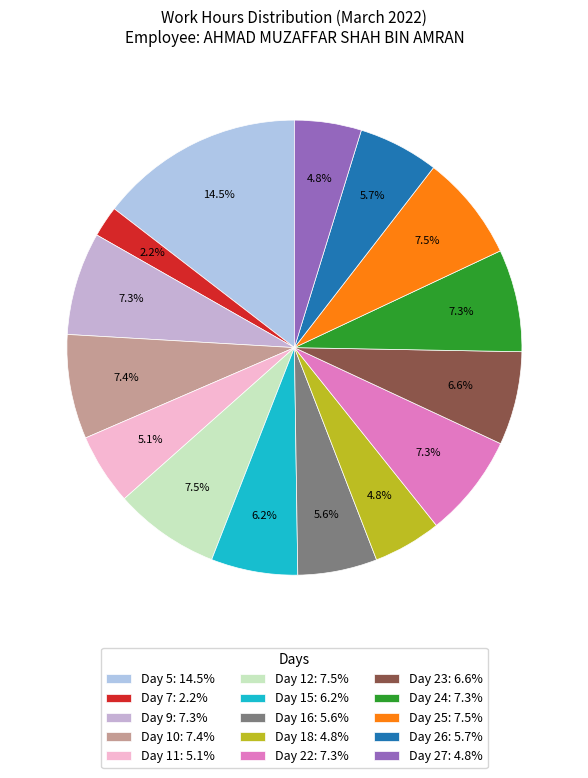

What is the ratio of the value at Day 12 to the value at Day 27?

1.6